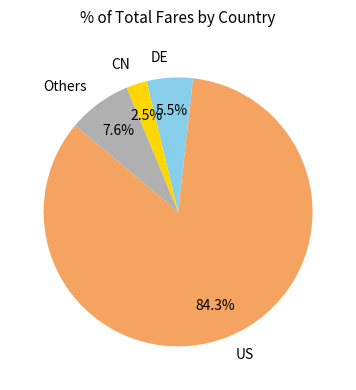

Is US the majority of the pie?

Yes